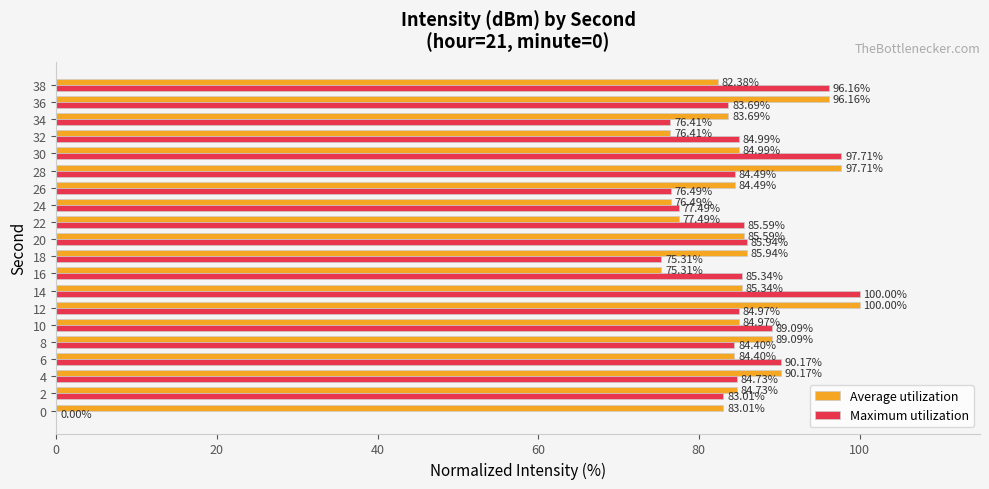

How many series are shown in this chart?

2